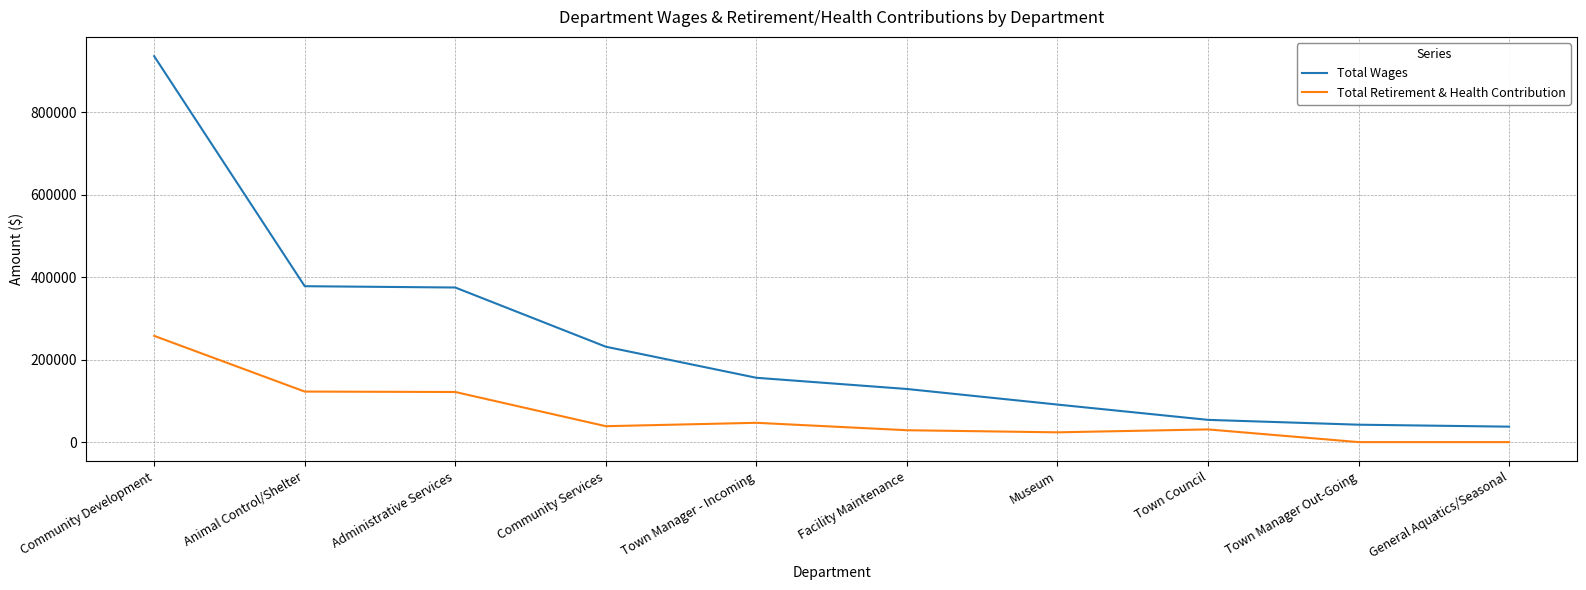

How many distinct data groups are displayed?

2